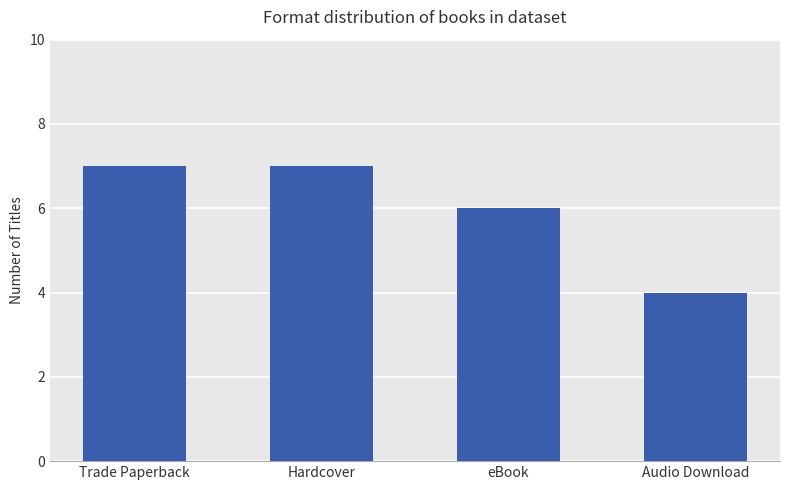

Does the chart contain any negative values?

No